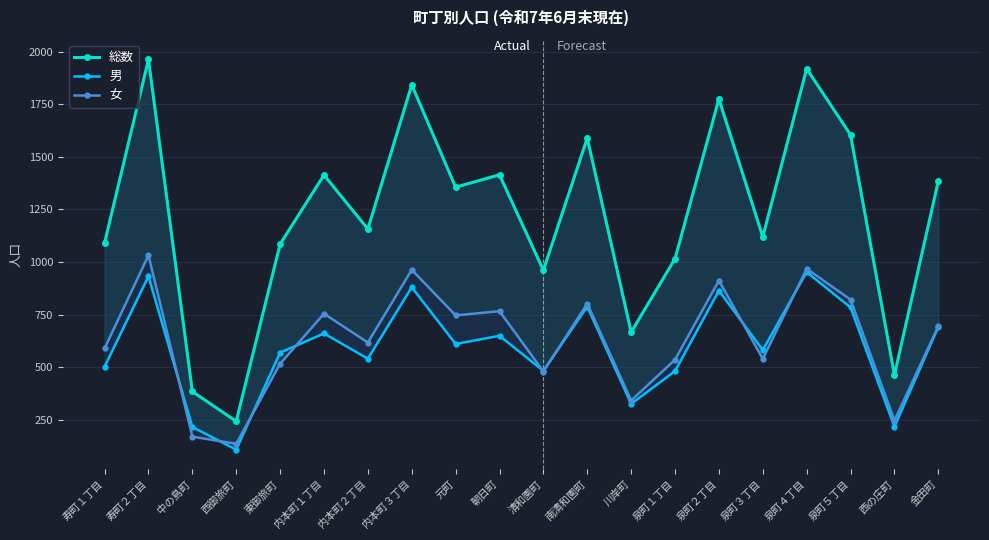

Which series changed the most between 寿町１丁目 and 西御旅町?

総数